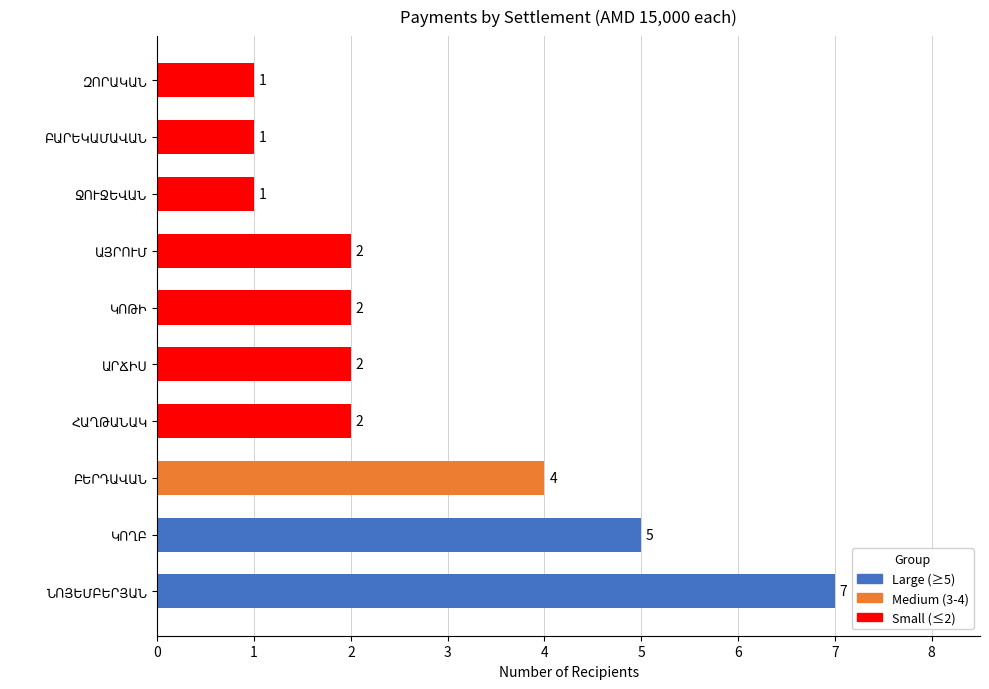

What is the maximum value shown in the chart?

7